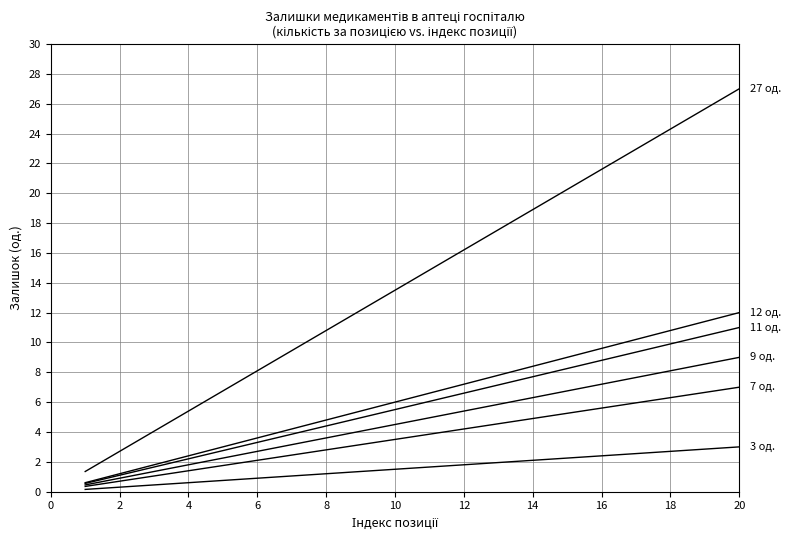

How many lines are shown in the chart?

6